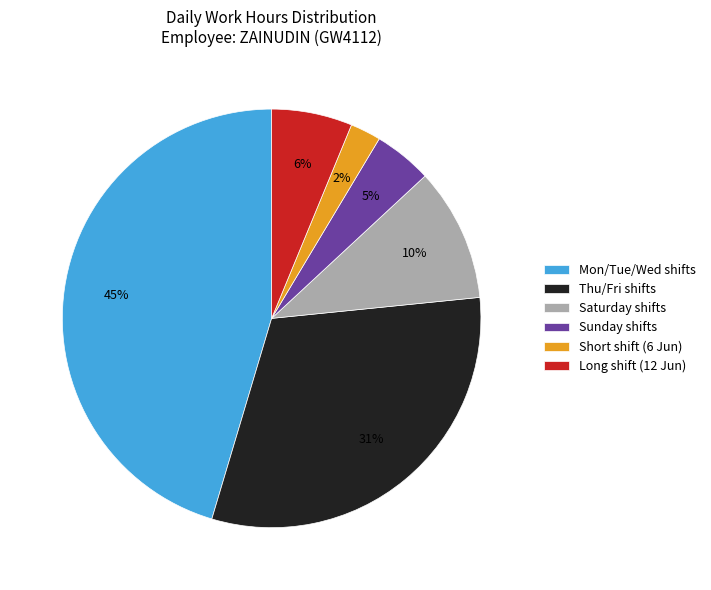

To the nearest percent, what percentage of the pie is Long shift (12 Jun)?

6%